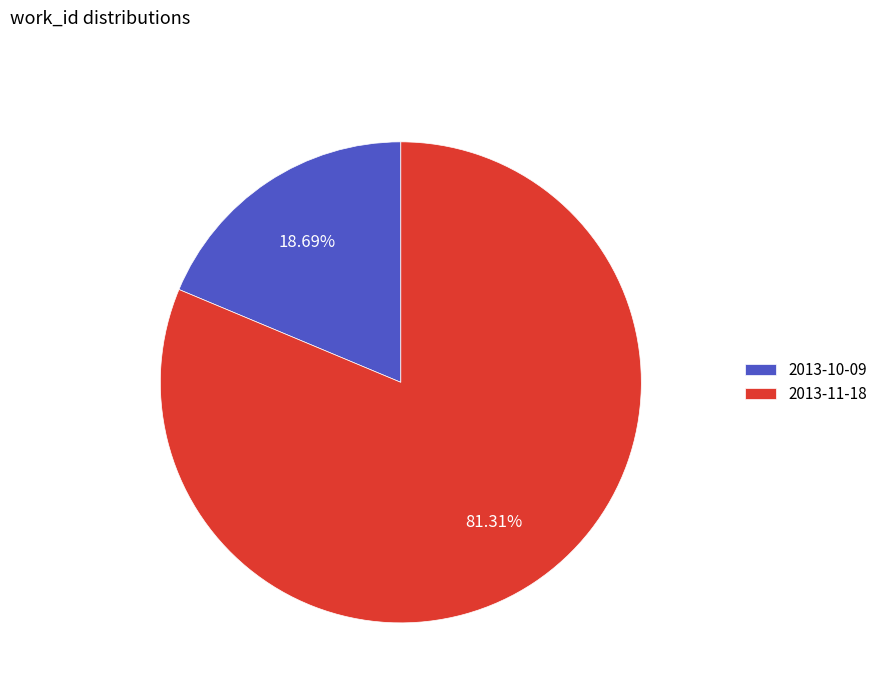

What is the total percentage of 2013-11-18 and 2013-10-09?

100.0%